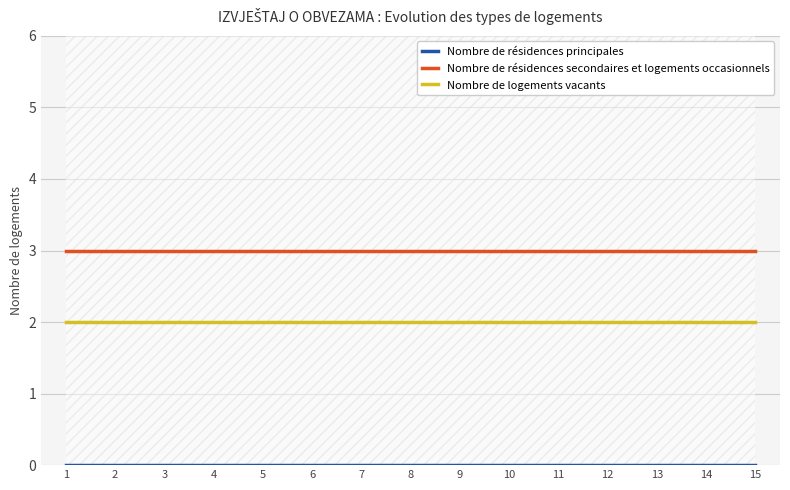

Count the number of data series in this chart.

3